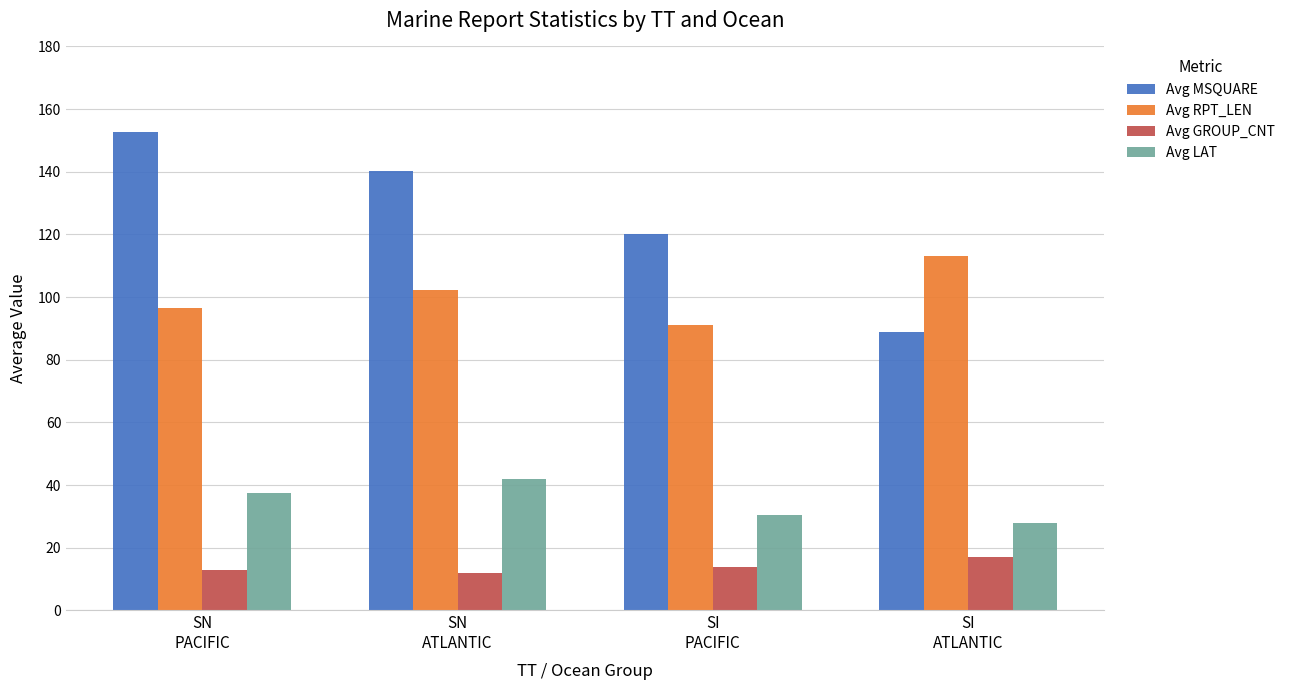

The value of Avg LAT at SI
PACIFIC is 19.8. True or false?

False